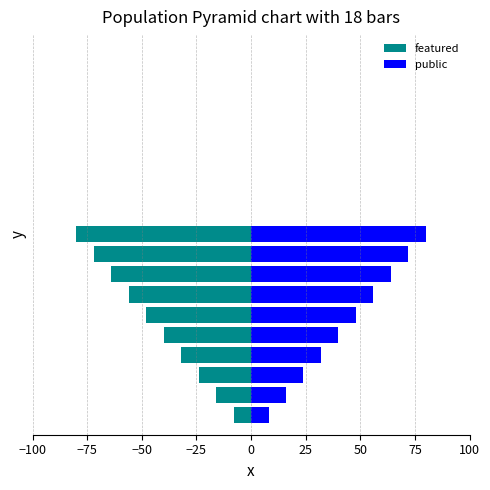

Which has a higher value, 75 or 50?

50